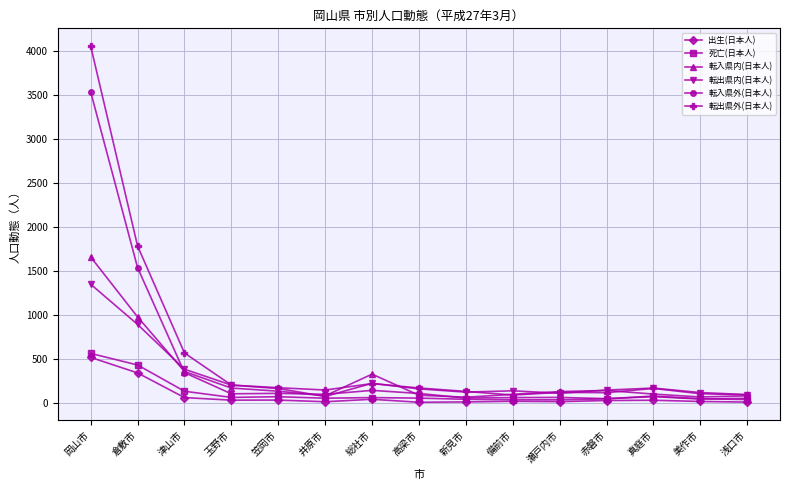

True or false: 転出県内(日本人) has more than 1 interior local peaks.

True